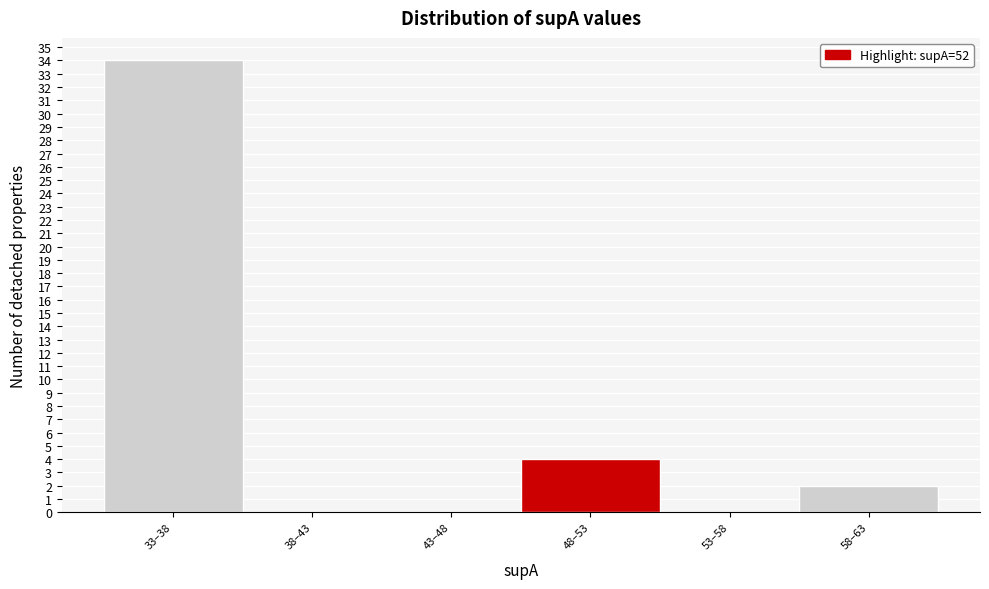

Reading left to right, transcribe all the data shown in this chart.

33–38=34	38–43=0	43–48=0	48–53=4	53–58=0	58–63=2